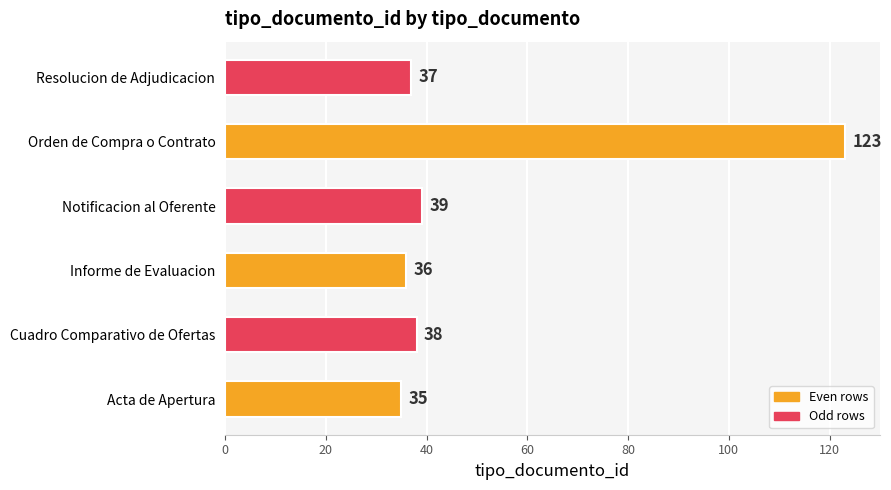

The value at Informe de Evaluacion is 54. True or false?

False